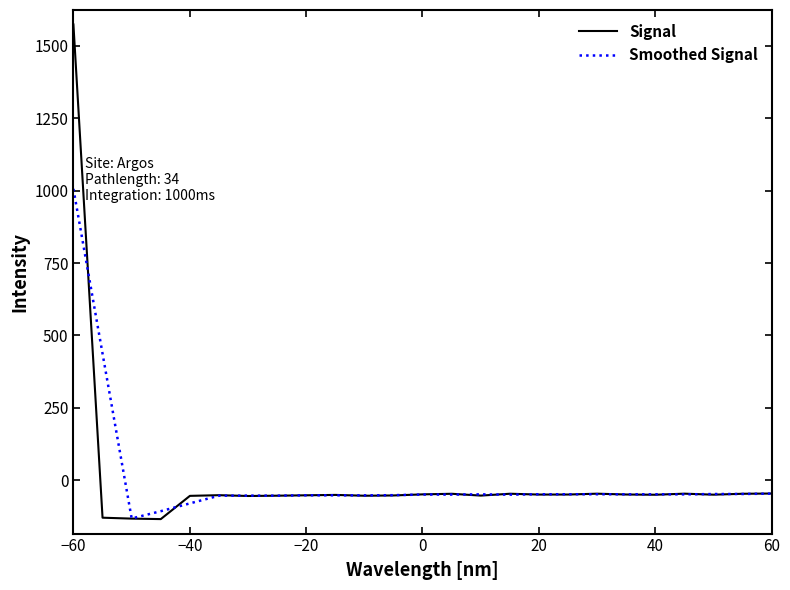

What is the highest value of the Signal series?

1573.4